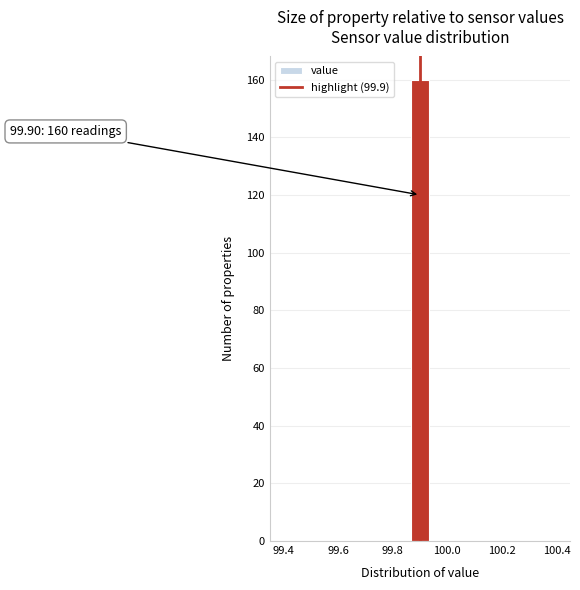

Read against the x-axis, roughly where is the centre of the tallest bar?

99.90